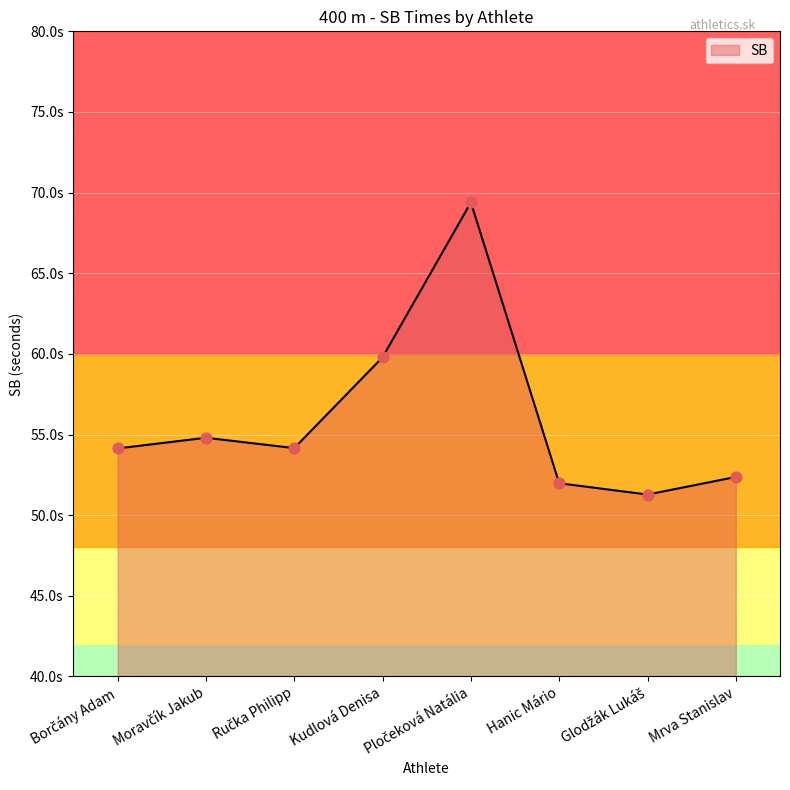

What is the ratio of the value at Borčány Adam to the value at Glodžák Lukáš?

1.1